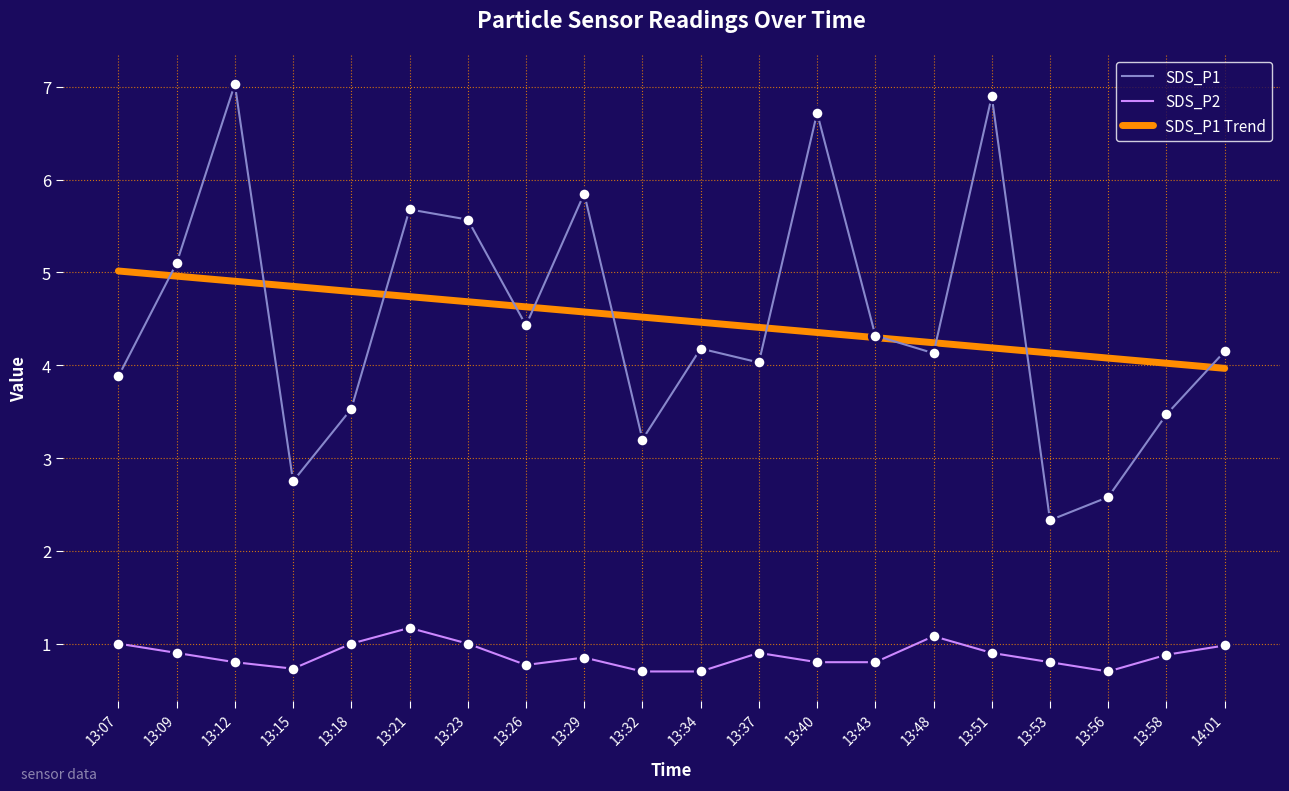

Which series has the largest range (max minus min)?

SDS_P1